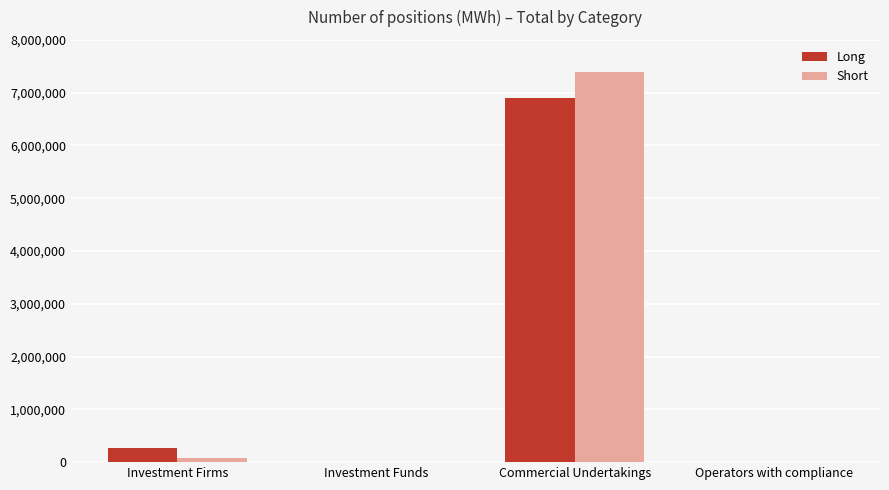

Read the Short value at Investment Firms, to the nearest 50.

82850